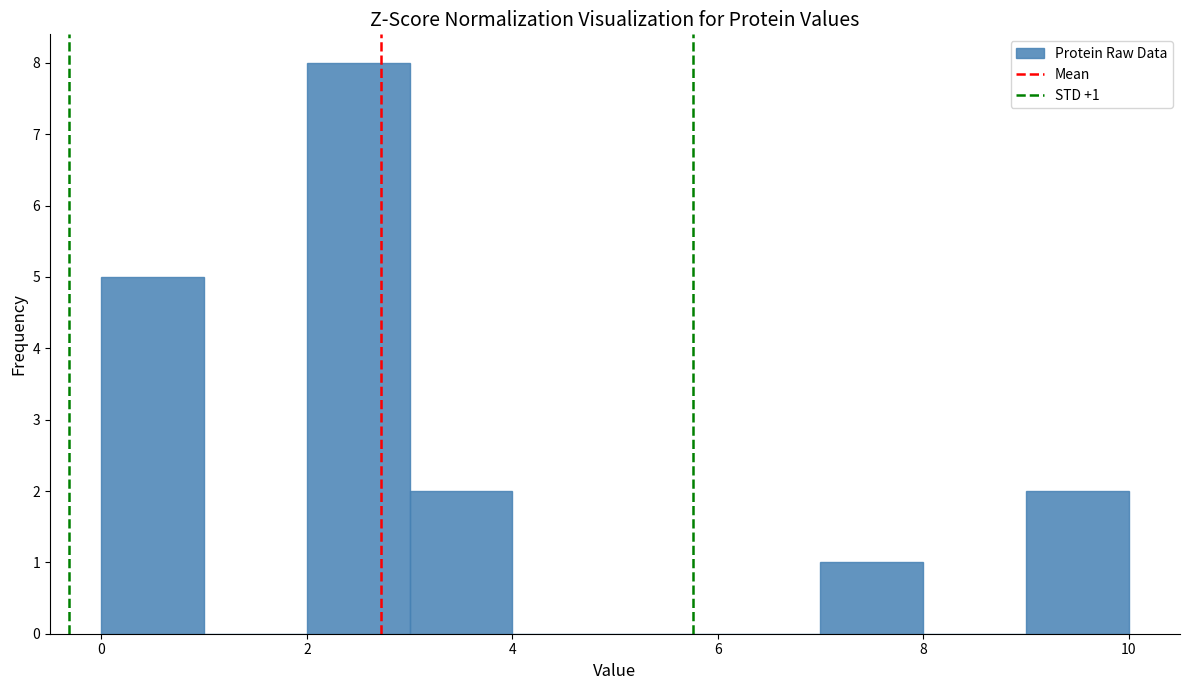

Which range on the x-axis has the tallest bar?

2 to 3